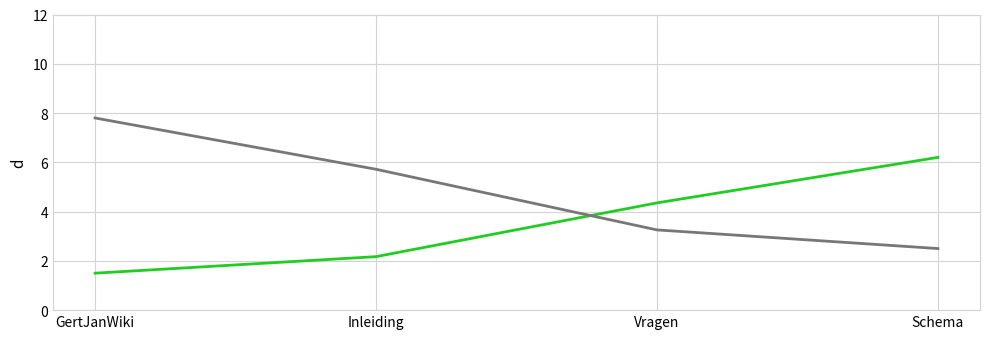

What is the difference between the highest and lowest values at Schema?

3.7